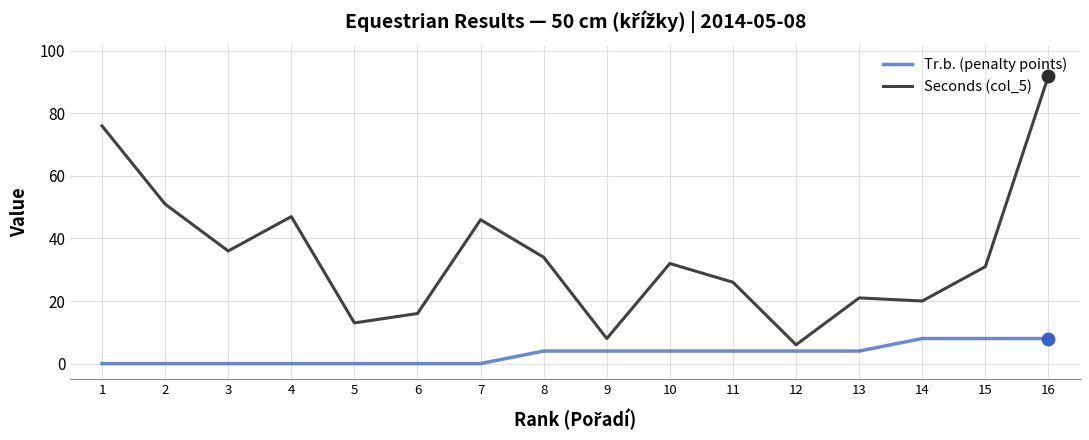

What is the total value across all series at 7?

46